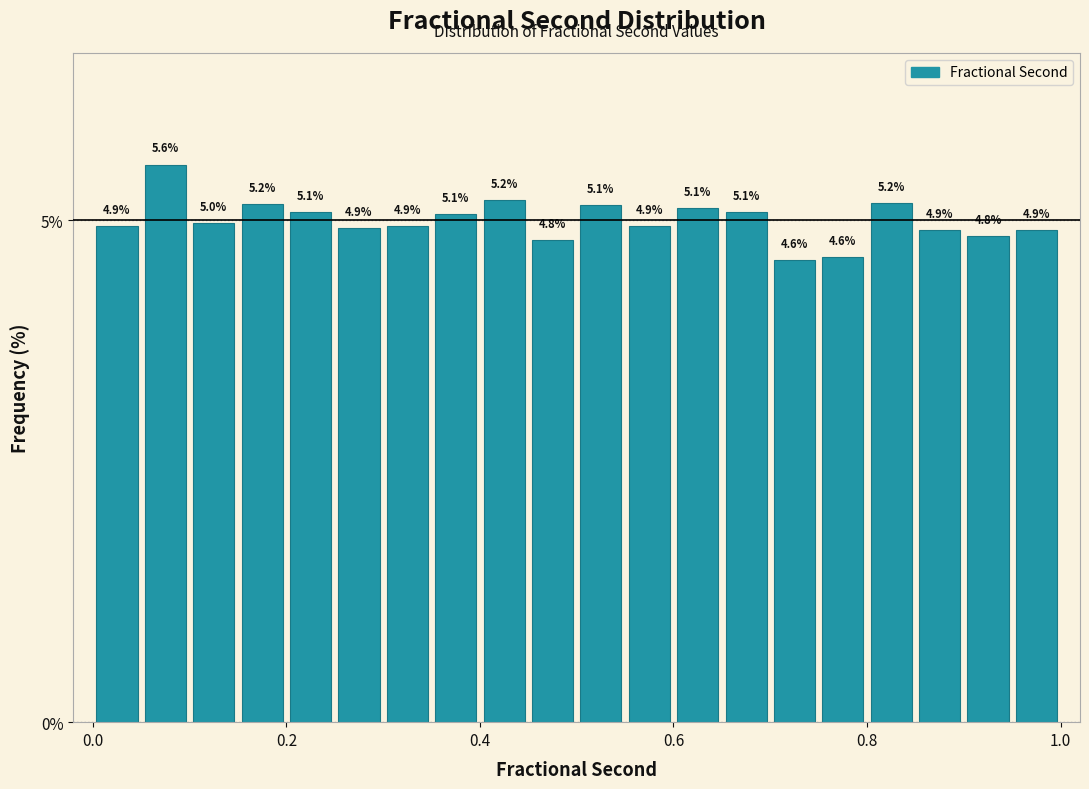

Read against the x-axis, roughly where is the centre of the tallest bar?

0.08